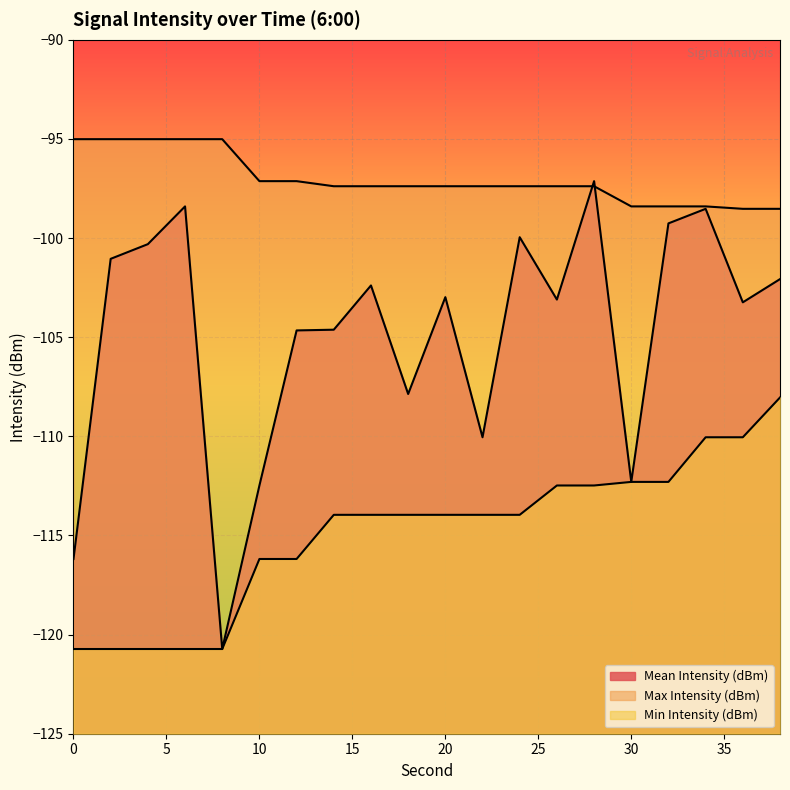

Reading left to right, extract all data points from this chart.

Mean Intensity (dBm): -116.2	-101.0	-100.3	-98.4	-120.7	-112.5	-104.7	-104.6	-102.4	-107.9	-103.0	-110.0	-100.0	-103.1	-97.1	-112.3	-99.3	-98.5	-103.2	-102.1
Max Intensity (dBm): -95.0	-95.0	-95.0	-95.0	-95.0	-97.1	-97.1	-97.4	-97.4	-97.4	-97.4	-97.4	-97.4	-97.4	-97.4	-98.4	-98.4	-98.4	-98.5	-98.5
Min Intensity (dBm): -120.7	-120.7	-120.7	-120.7	-120.7	-116.2	-116.2	-114.0	-114.0	-114.0	-114.0	-114.0	-114.0	-112.5	-112.5	-112.3	-112.3	-110.0	-110.0	-108.0